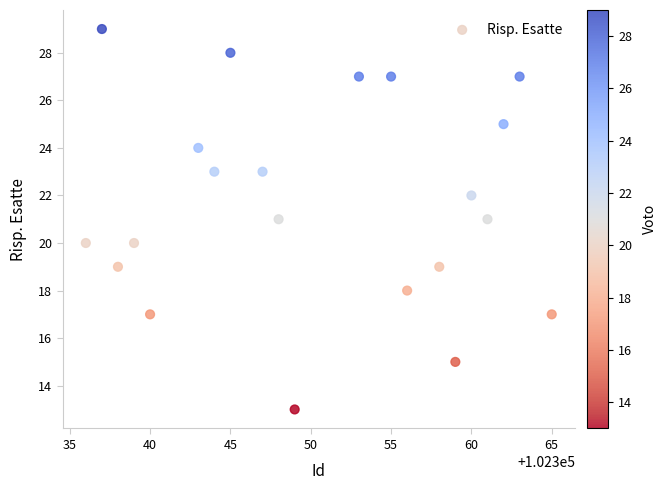

What is the range of Y values (max minus min)?

16